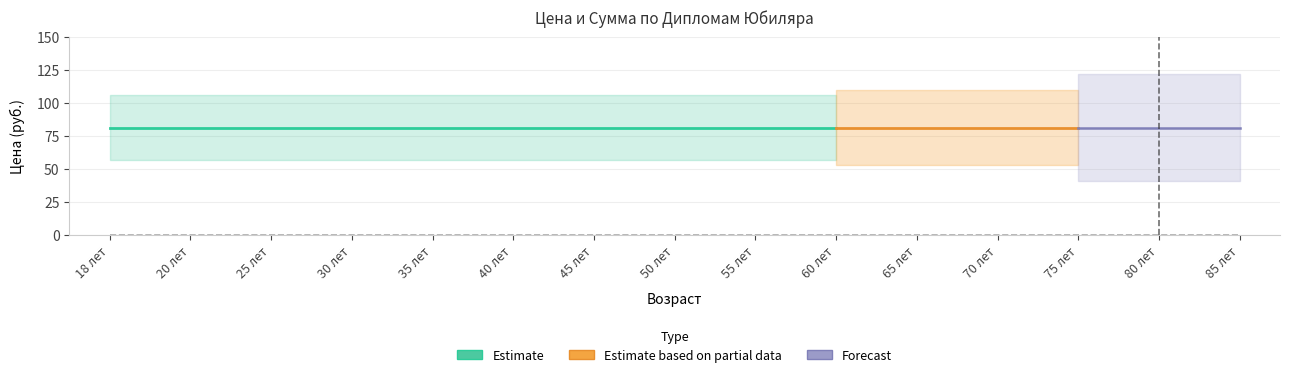

What is the average value of the Цена series?

81.4